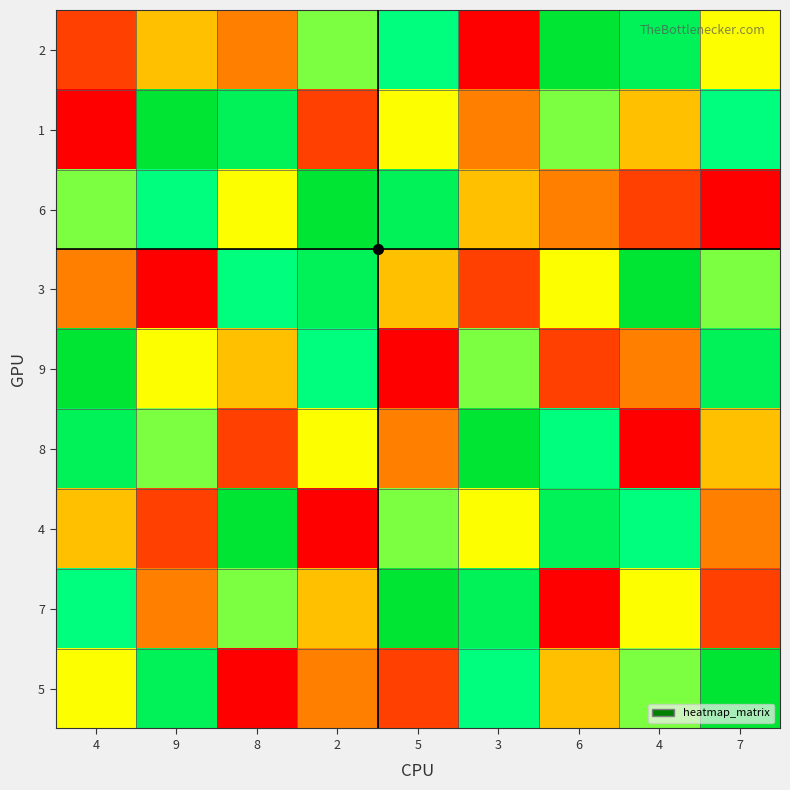

Reading left to right, what are all the values shown in this chart?

2: 4=2	9=4	8=3	2=6	5=7	3=1	6=9	4=8	7=5
1: 4=1	9=9	8=8	2=2	5=5	3=3	6=6	4=4	7=7
6: 4=6	9=7	8=5	2=9	5=8	3=4	6=3	4=2	7=1
3: 4=3	9=1	8=7	2=8	5=4	3=2	6=5	4=9	7=6
9: 4=9	9=5	8=4	2=7	5=1	3=6	6=2	4=3	7=8
8: 4=8	9=6	8=2	2=5	5=3	3=9	6=7	4=1	7=4
4: 4=4	9=2	8=9	2=1	5=6	3=5	6=8	4=7	7=3
7: 4=7	9=3	8=6	2=4	5=9	3=8	6=1	4=5	7=2
5: 4=5	9=8	8=1	2=3	5=2	3=7	6=4	4=6	7=9